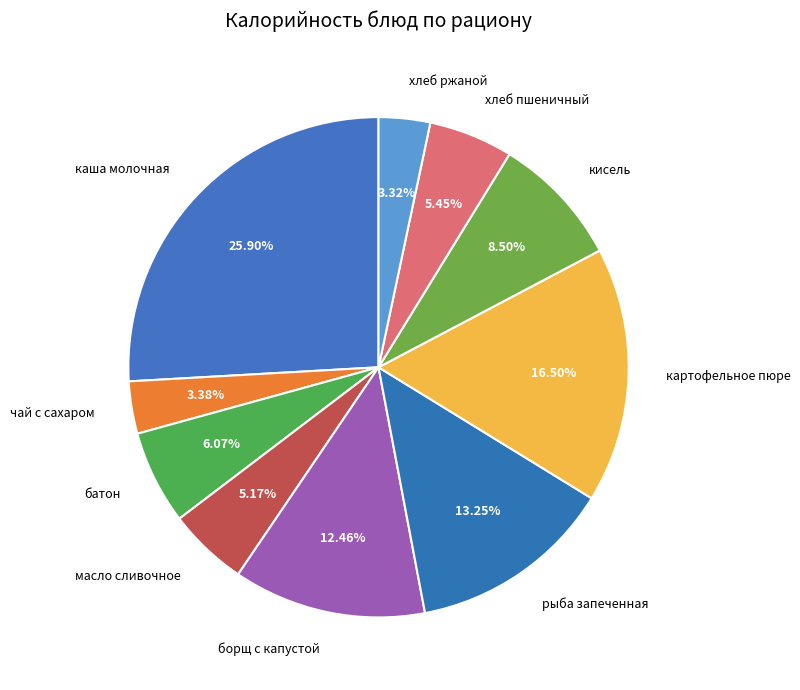

To the nearest percent, what is the difference between the борщ с капустой and батон slice percentages?

6%